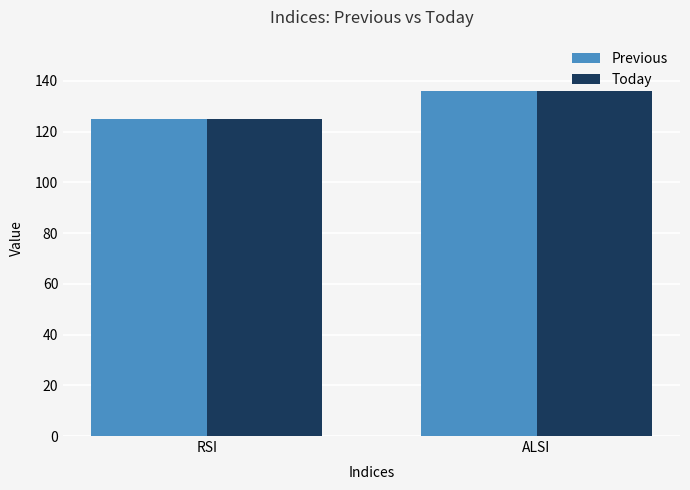

Rank the categories by Previous value from lowest to highest.

RSI, ALSI